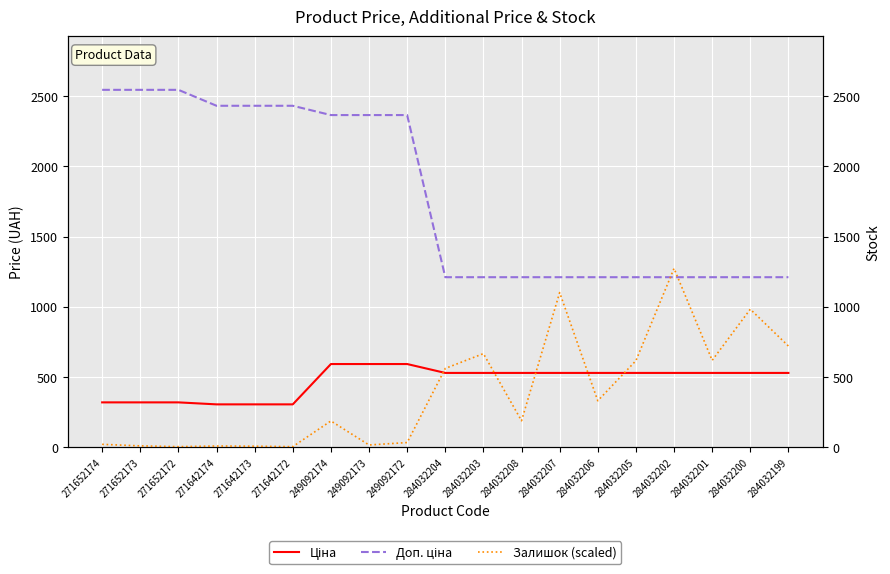

How many times do Залишок (scaled) and Доп. ціна cross each other?

2